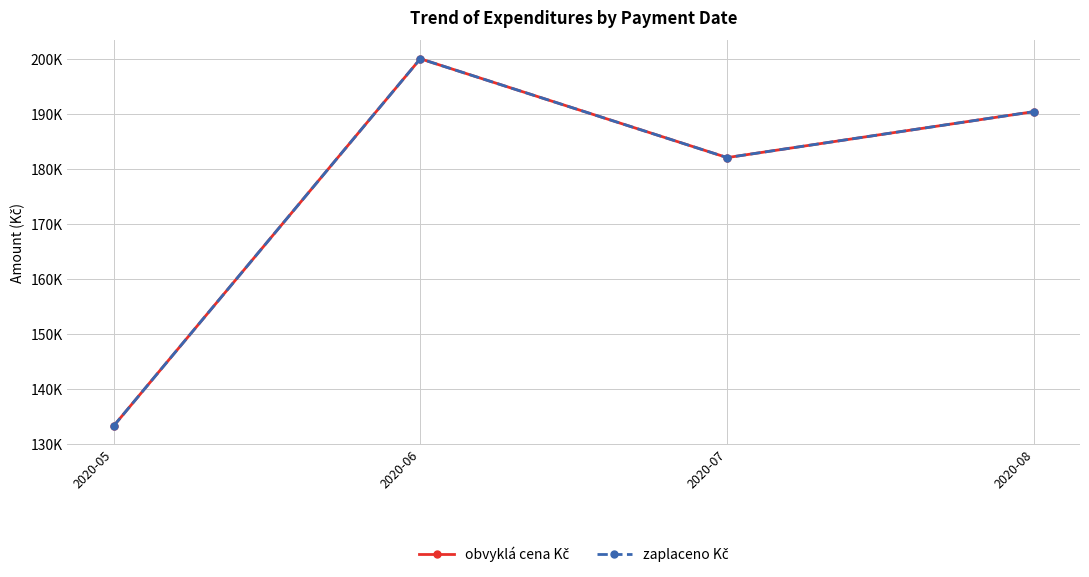

What is the sum of all zaplaceno Kč values?

705944.1